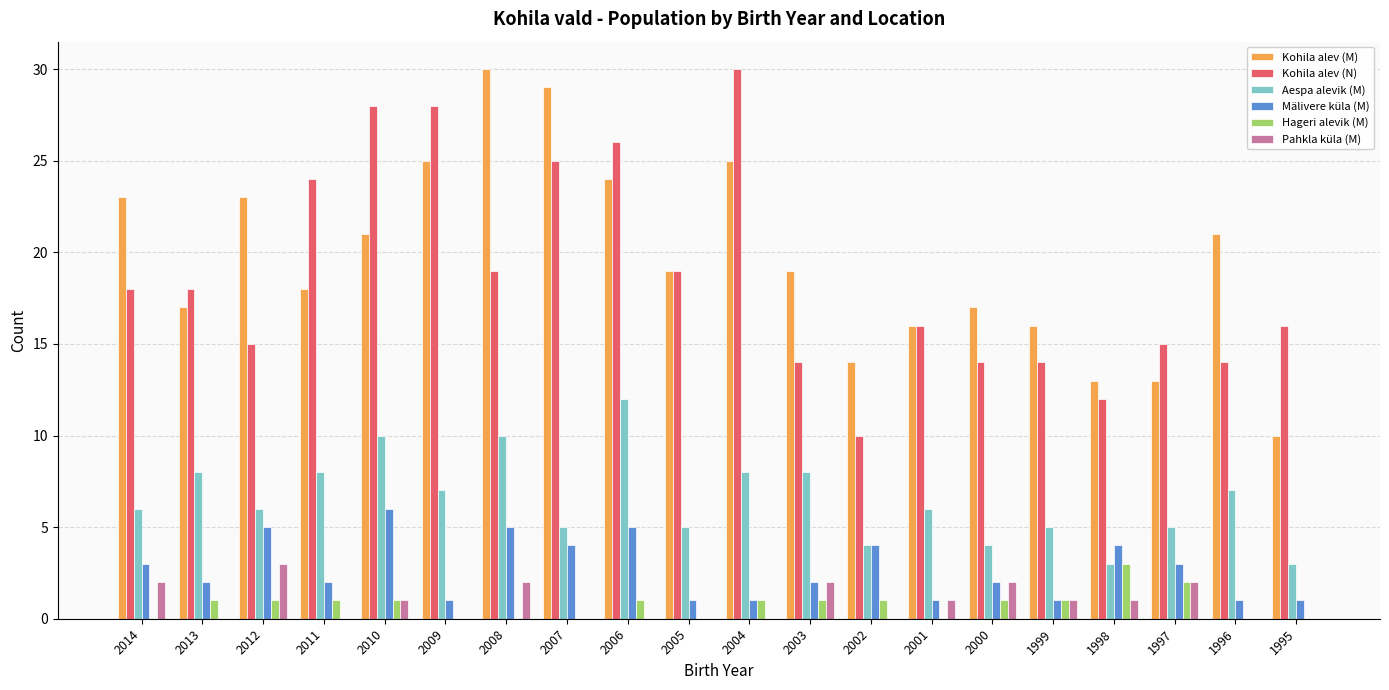

How many data points does each series have?

20